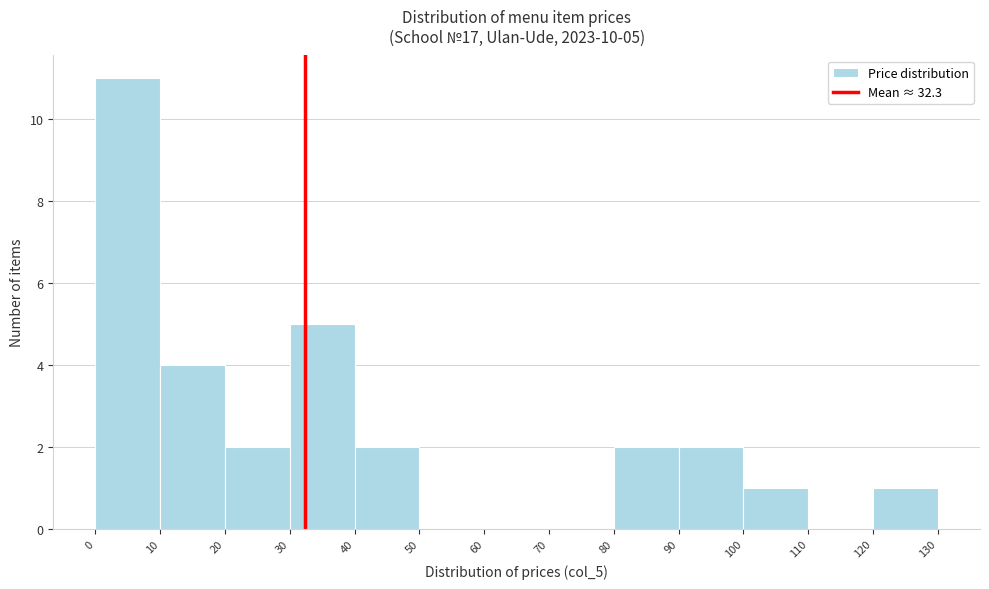

Over which range of the x-axis is the bar tallest?

0 to 10